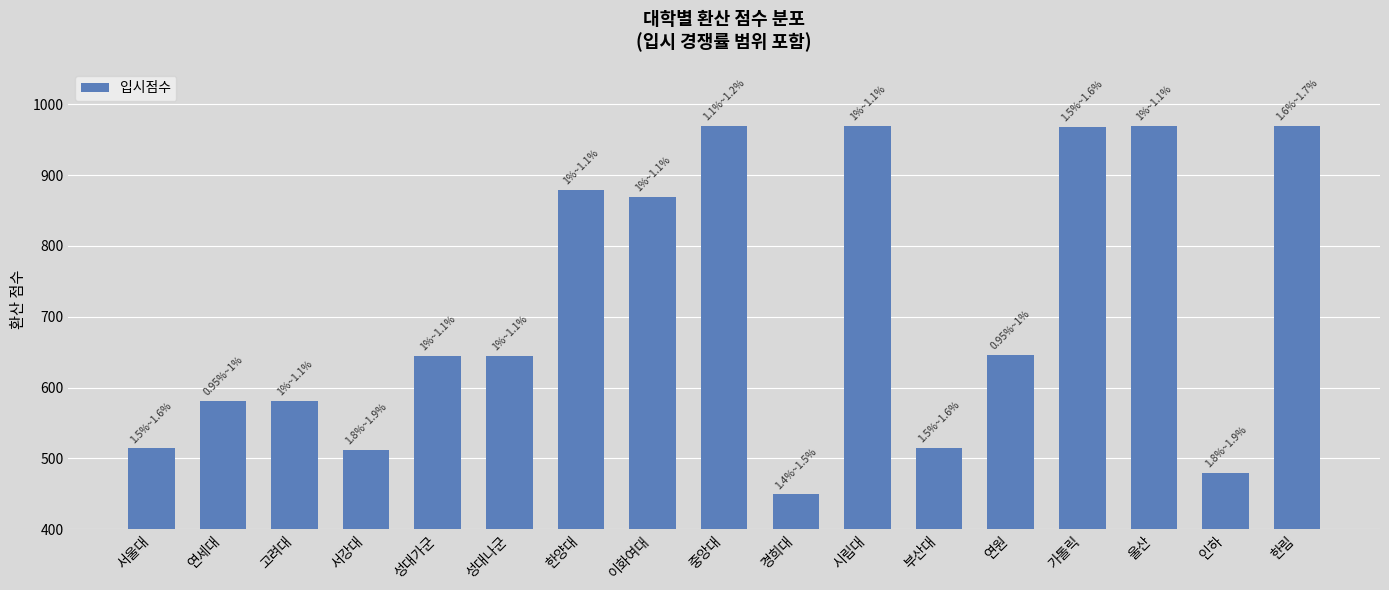

What is the label of the 7th bar from the left?

한양대